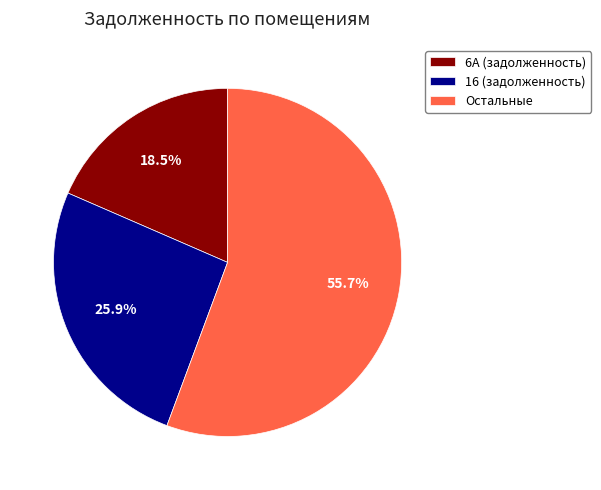

To the nearest percent, what is the difference between the largest and smallest slice percentages?

37%